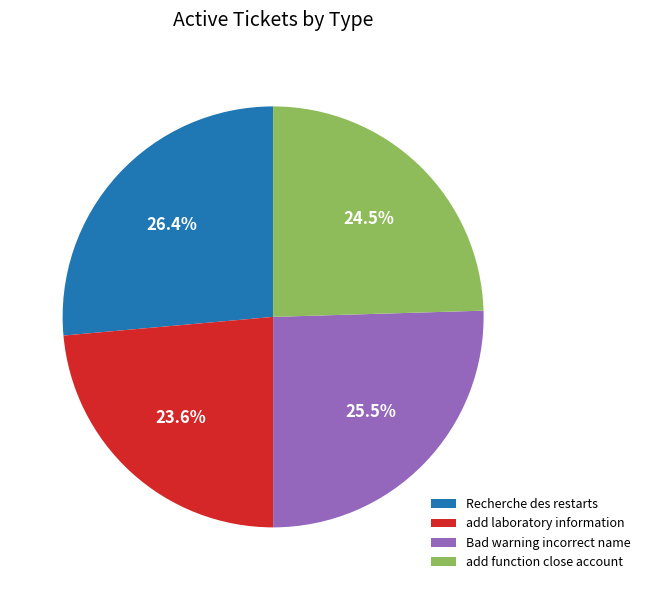

Is Bad warning incorrect name the majority of the pie?

No